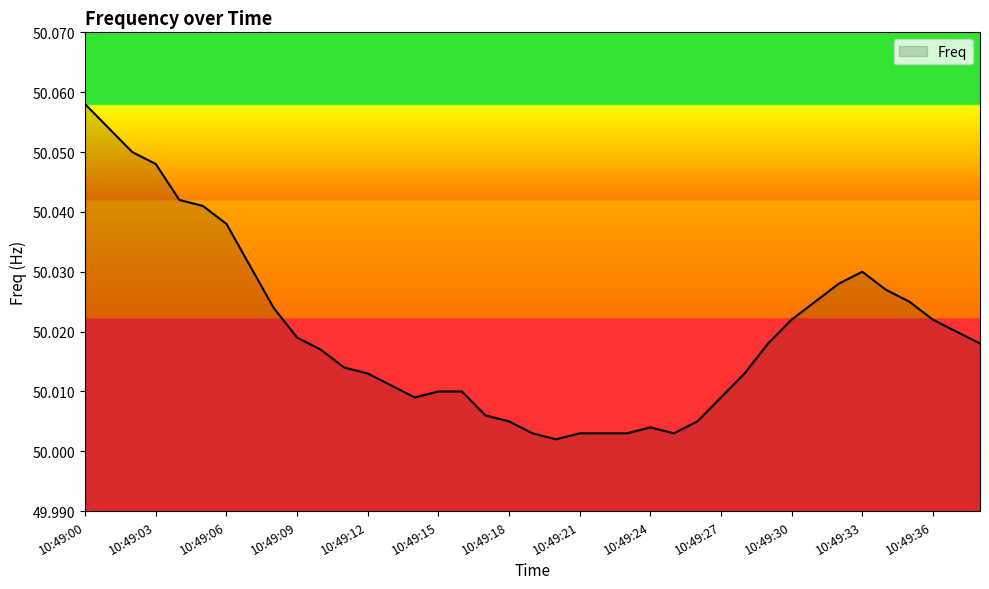

How many lines are shown in the chart?

1